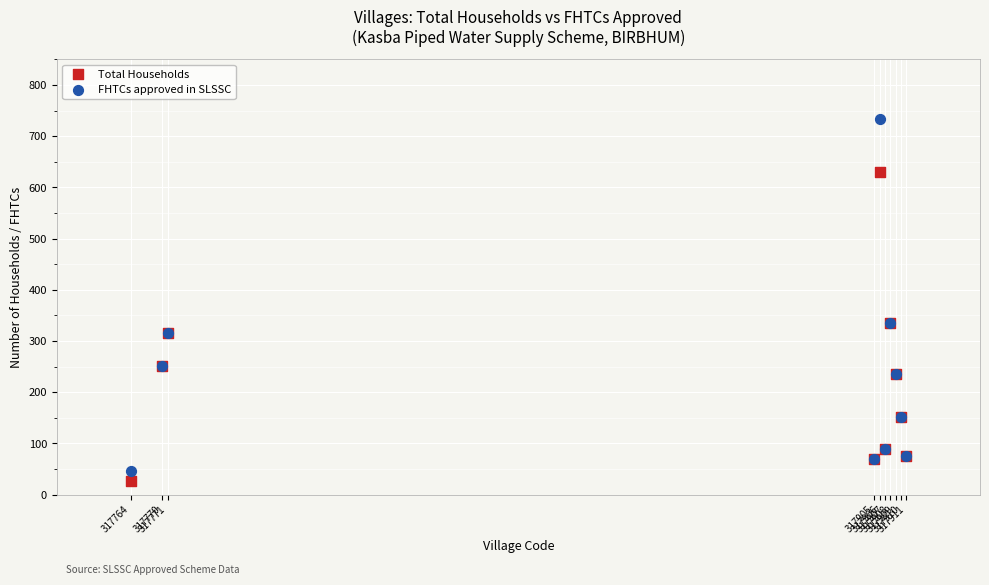

Which series contains the highest Y value?

FHTCs approved in SLSSC